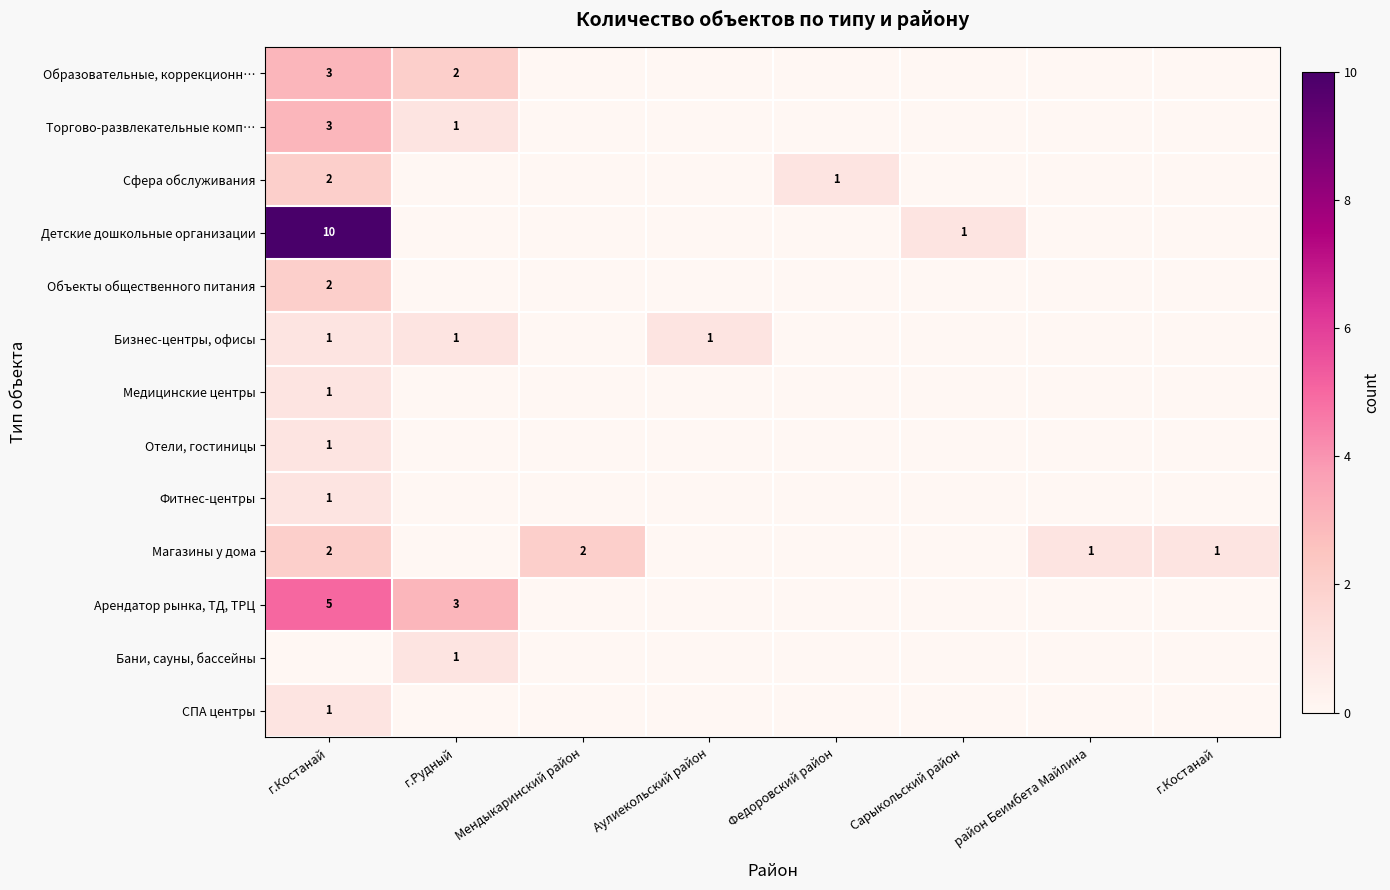

Which category has the lowest value in the Магазины у дома series?

г.Рудный